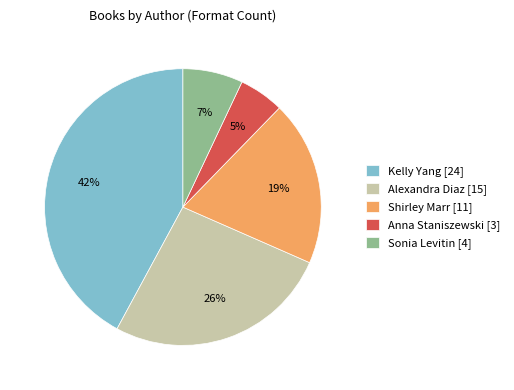

What is the ratio of the value at Alexandra Diaz [15] to the value at Kelly Yang [24]?

0.6